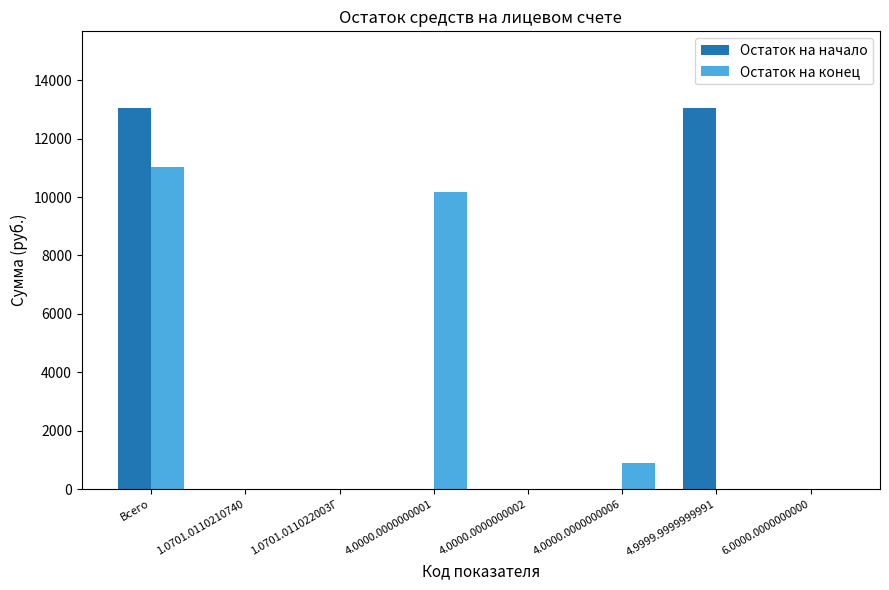

Which series has the largest total across all categories?

Остаток на начало